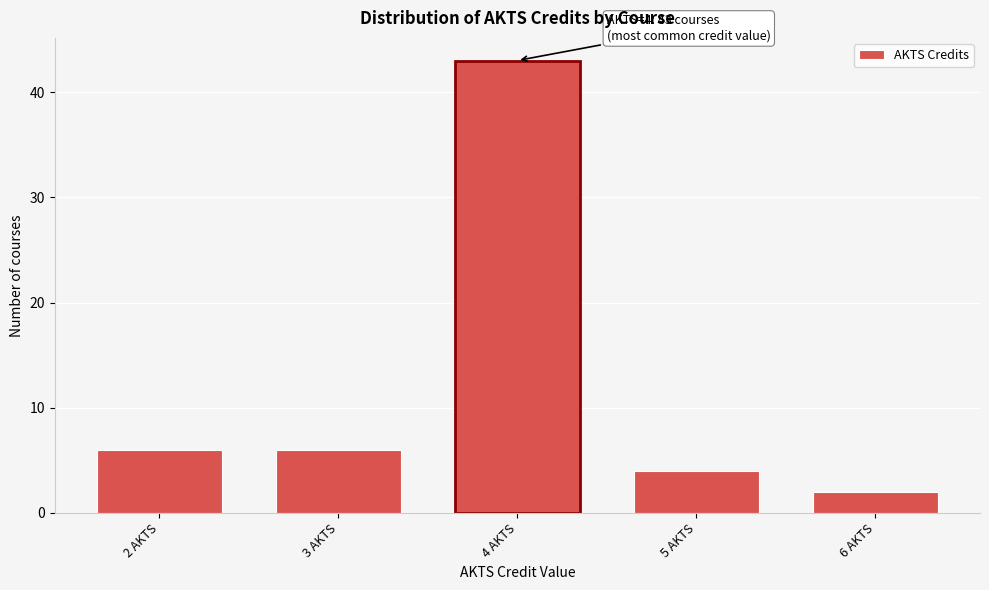

Reading left to right, list all the values displayed in this chart.

2 AKTS=6	3 AKTS=6	4 AKTS=43	5 AKTS=4	6 AKTS=2